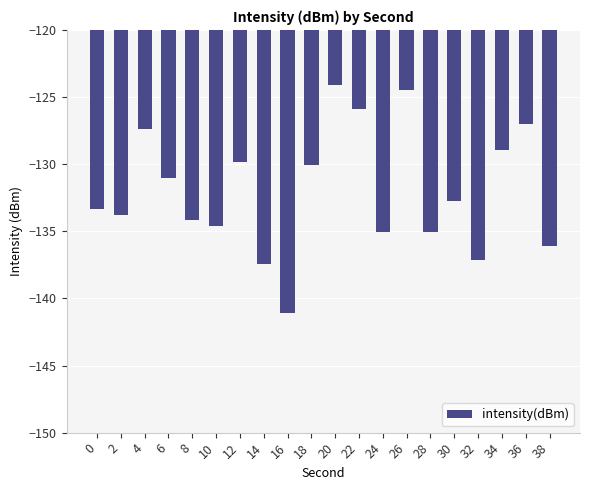

What is the value of the 20th bar from the left?

-136.1